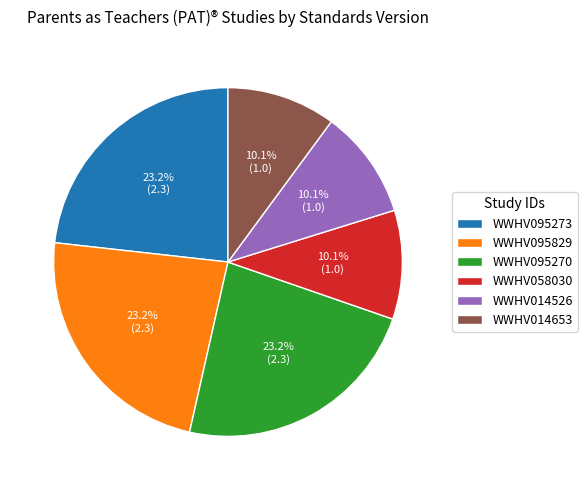

Is there a majority slice in this chart?

No